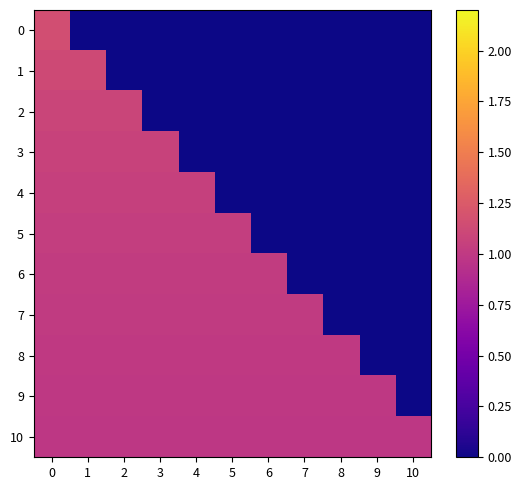

What is the maximum value shown in the chart?

1.2